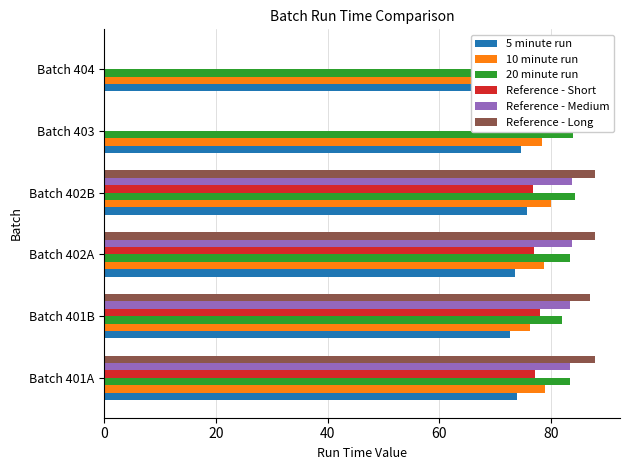

What is the value of the Reference - Long bar at the 1st from the left?

87.8